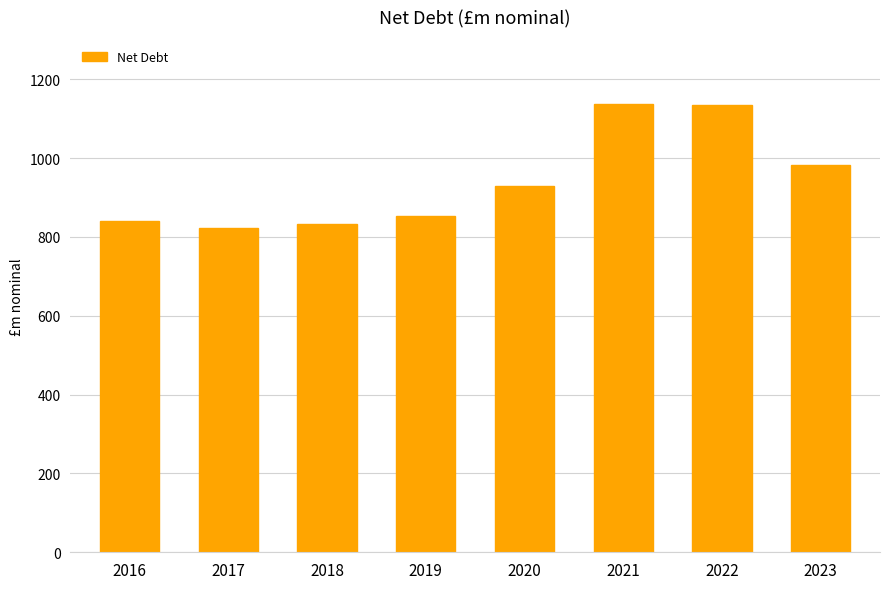

What is the change in value from 2022 to 2023?

-153.7